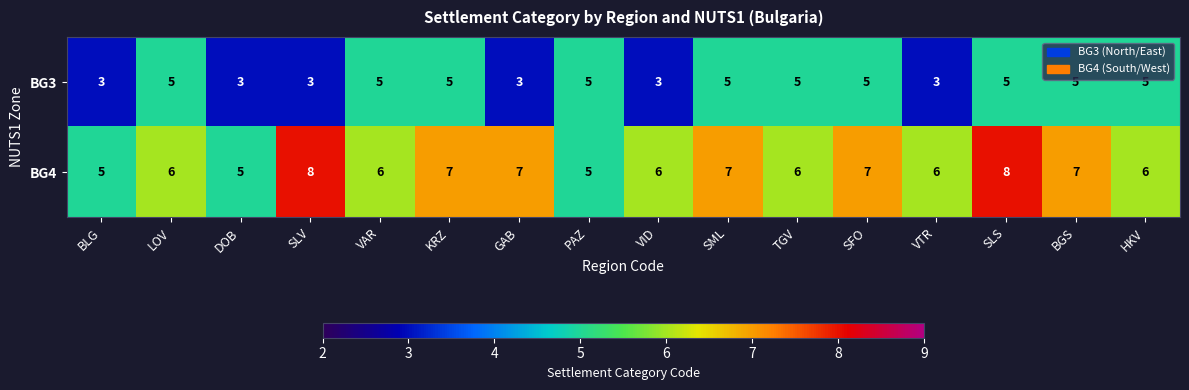

Between DOB and SLV, which series saw the biggest shift?

BG4